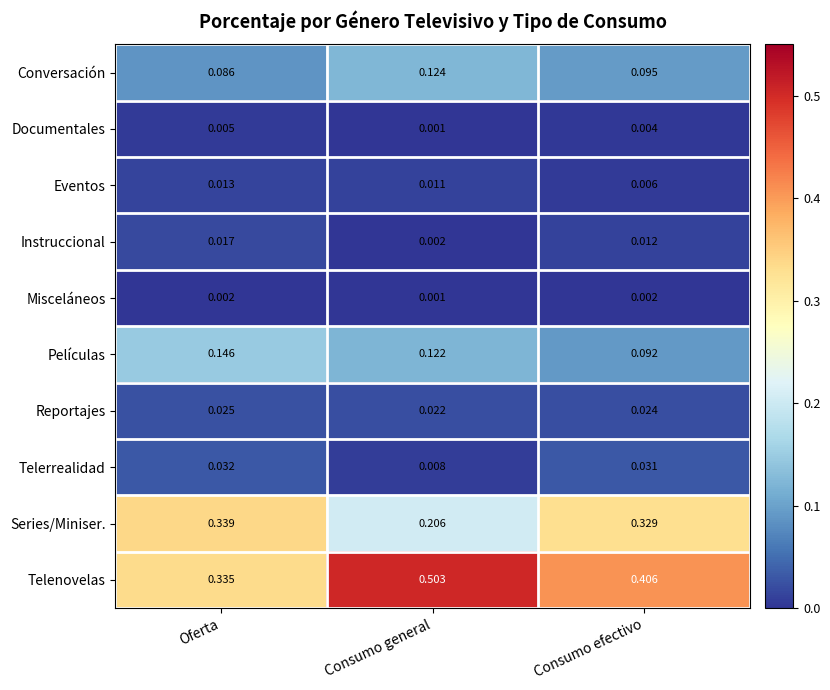

Where is Películas nearest to the value 0?

Consumo efectivo